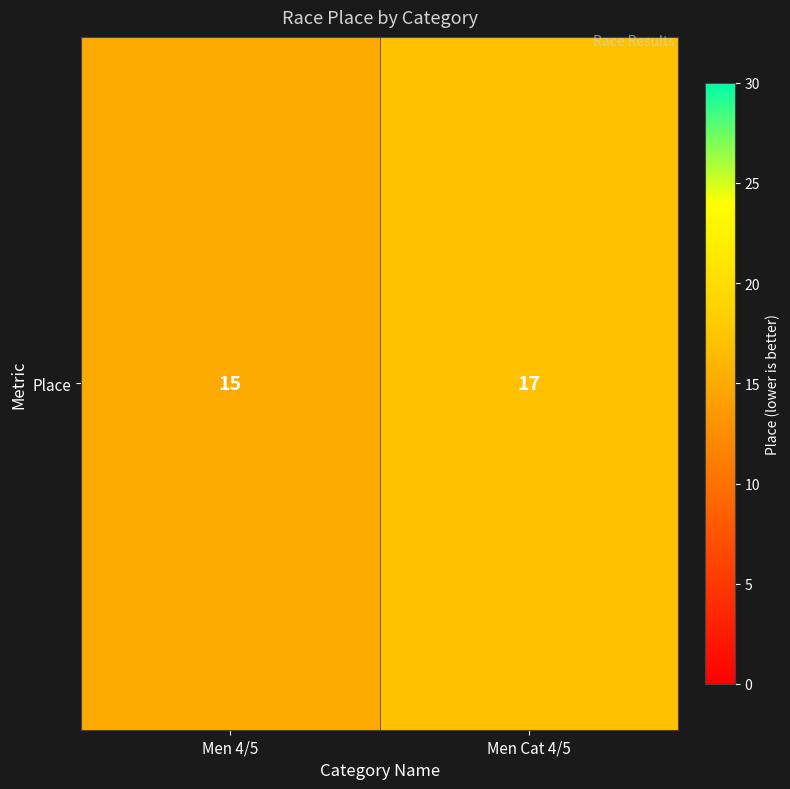

What is the average value?

16